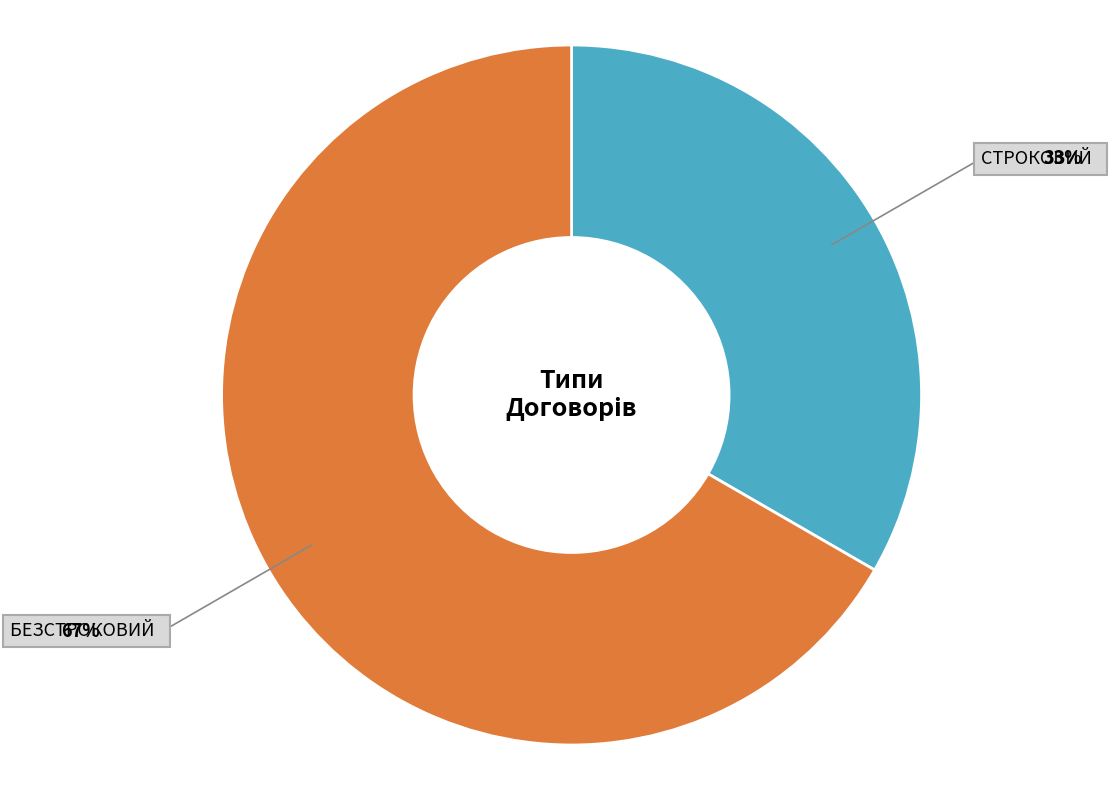

Does any single category account for the majority?

Yes